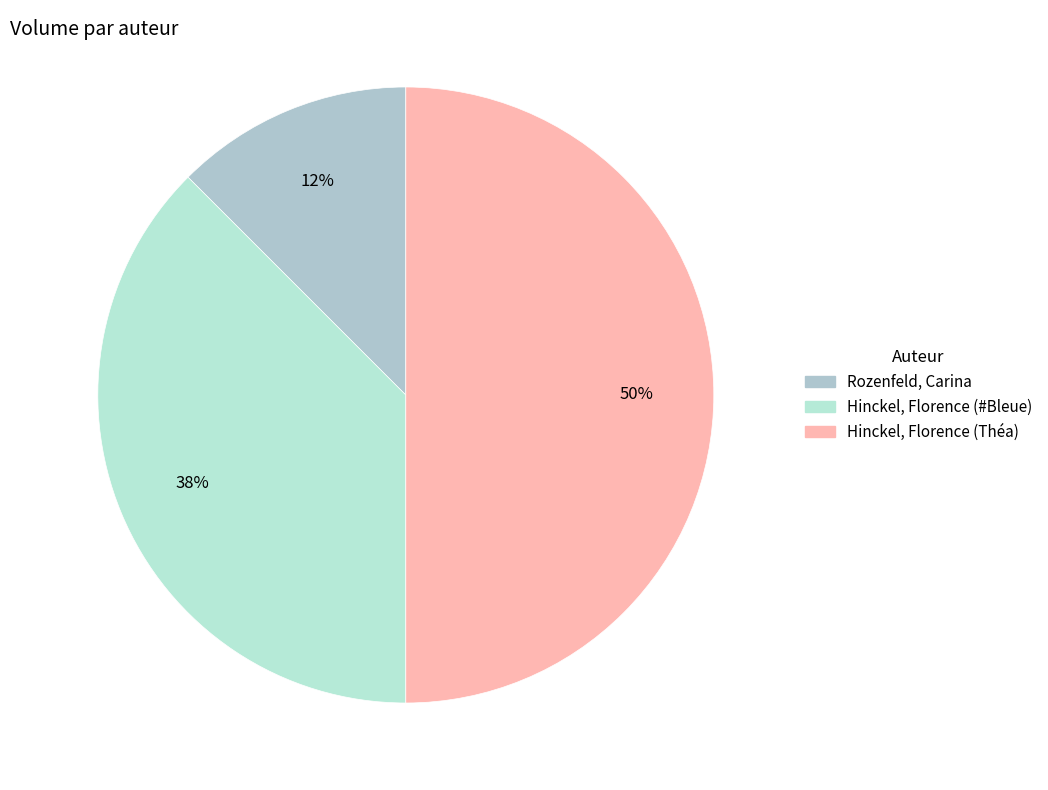

Is the sum of Rozenfeld, Carina and Hinckel, Florence (#Bleue) greater than half?

No